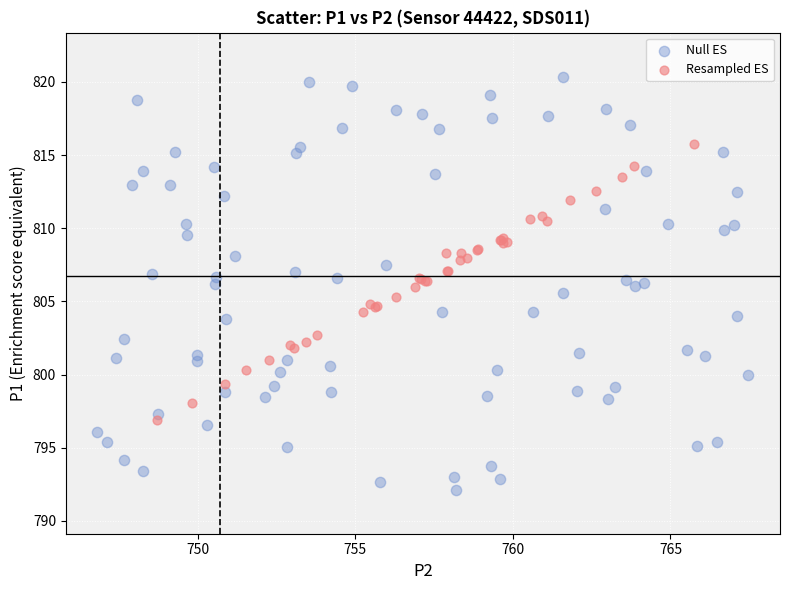

Which series contains the lowest Y value?

Null ES